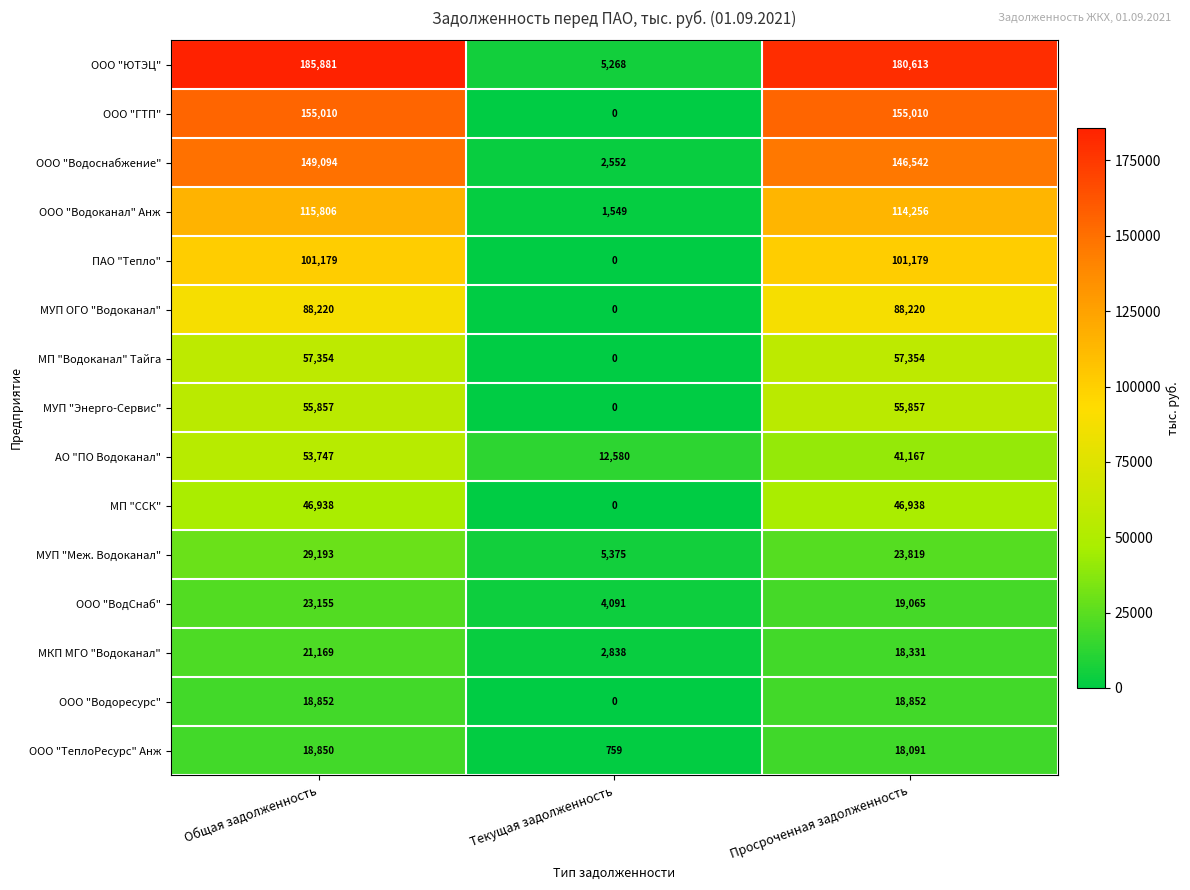

True or false: АО "ПО Водоканал" has a value of 94980 at Общая задолженность.

False